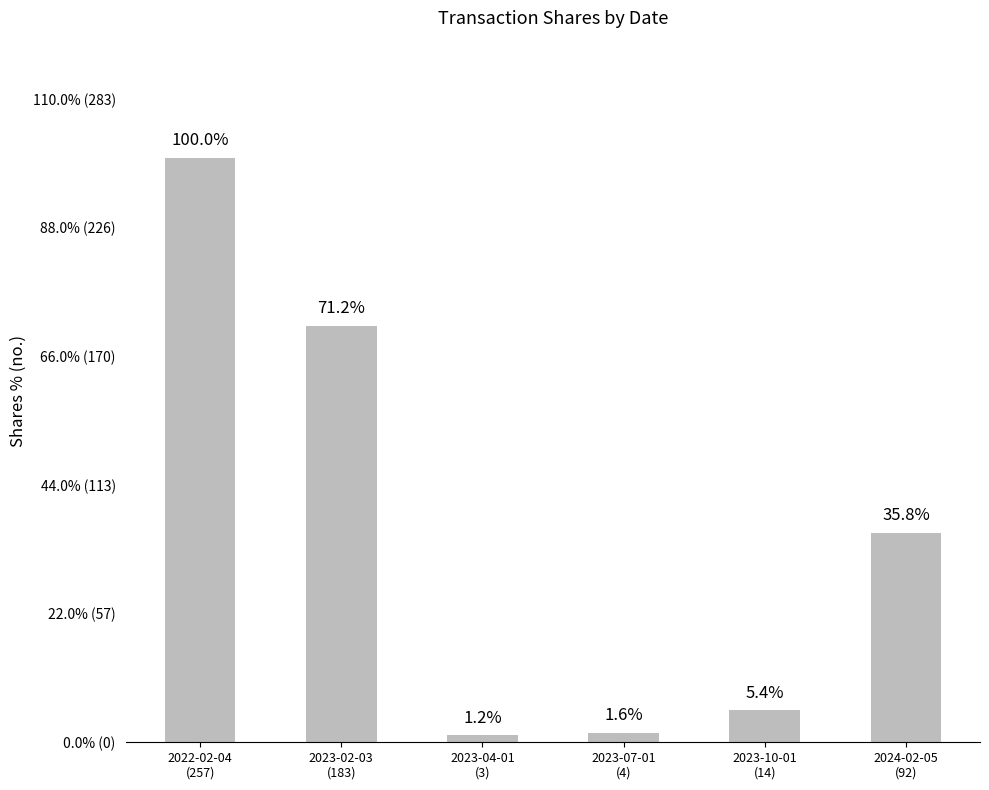

Reading right to left, transcribe all the data shown in this chart.

35.8	5.4	1.6	1.2	71.2	100.0